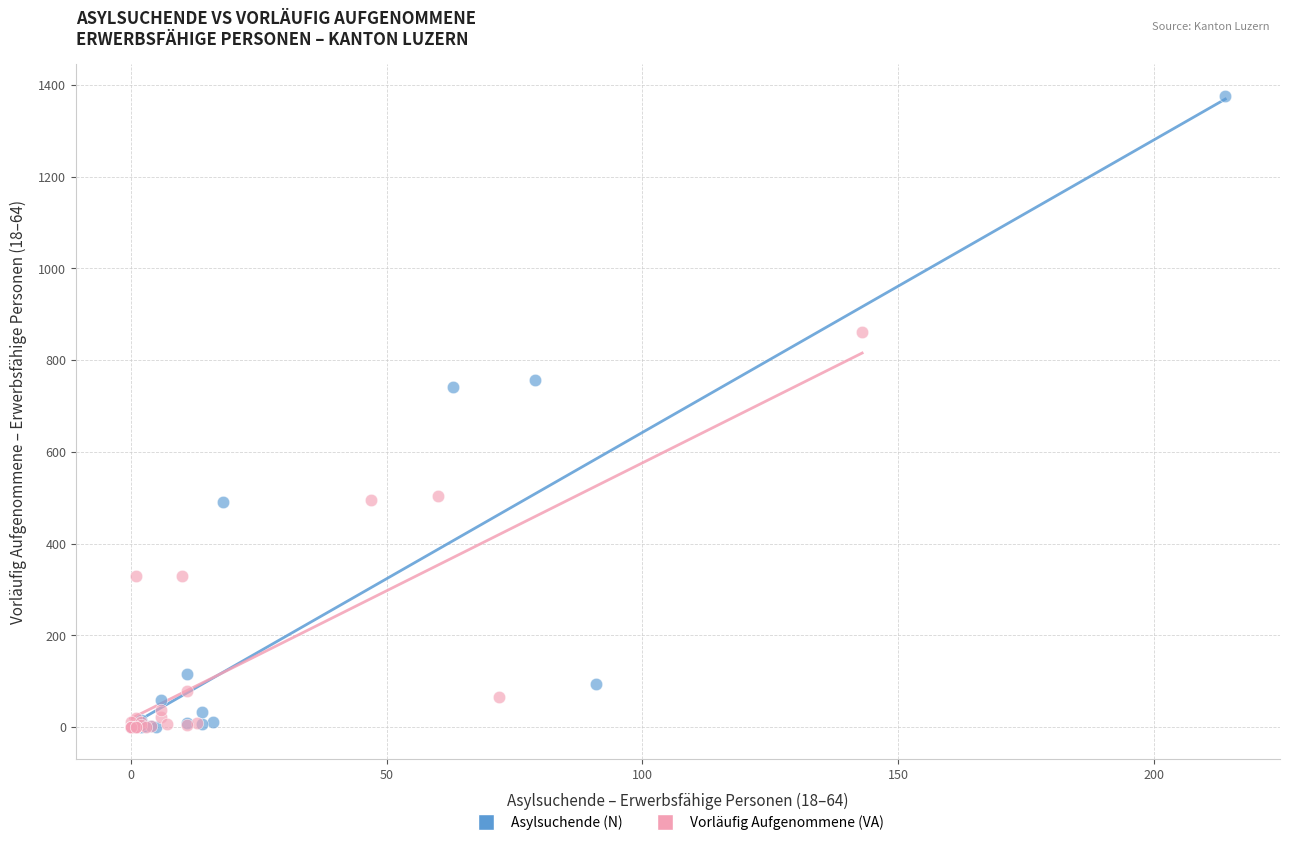

Which series has the widest spread of Y values?

Asylsuchende (N)